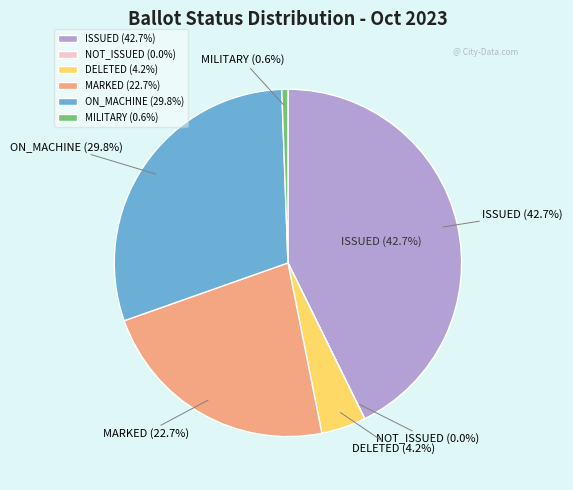

How many slices are in this pie chart?

6